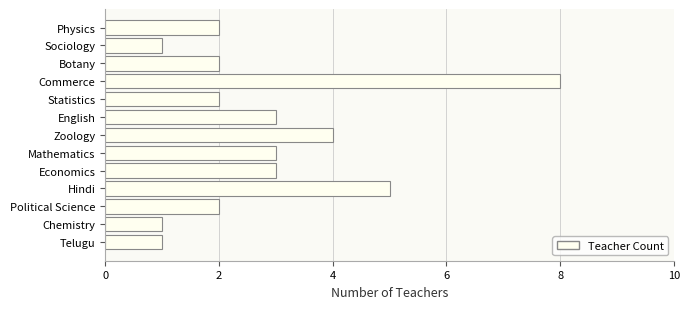

How many distinct data groups are displayed?

1